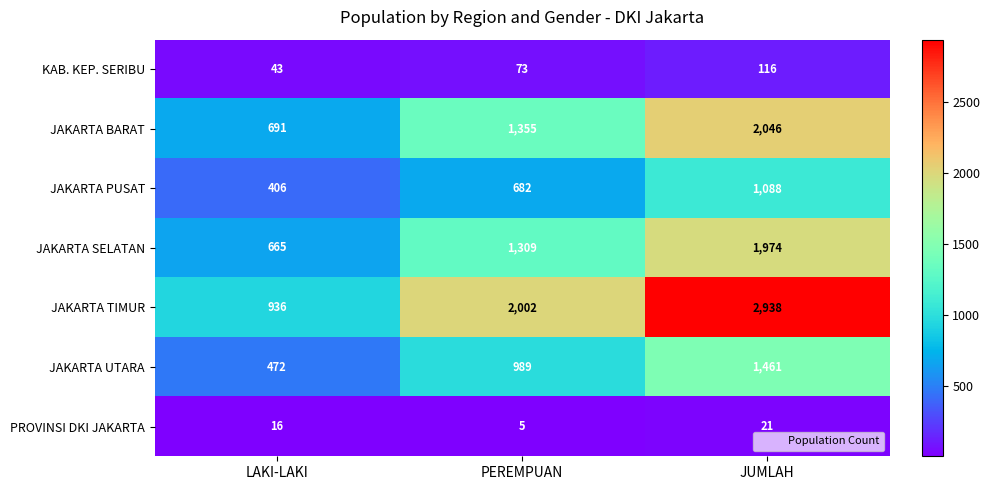

Between LAKI-LAKI and PEREMPUAN, which series saw the biggest shift?

JAKARTA TIMUR